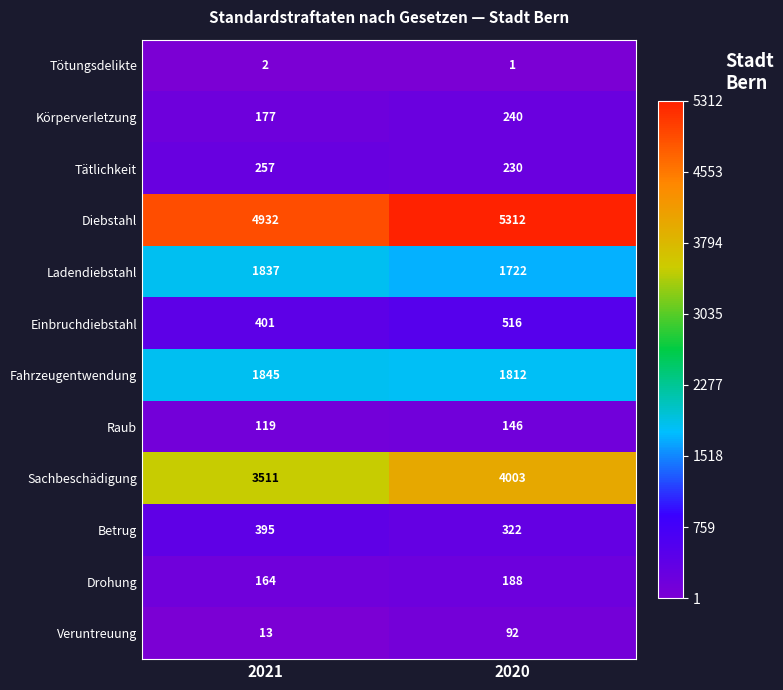

Which series changed the most between 2021 and 2020?

Sachbeschädigung